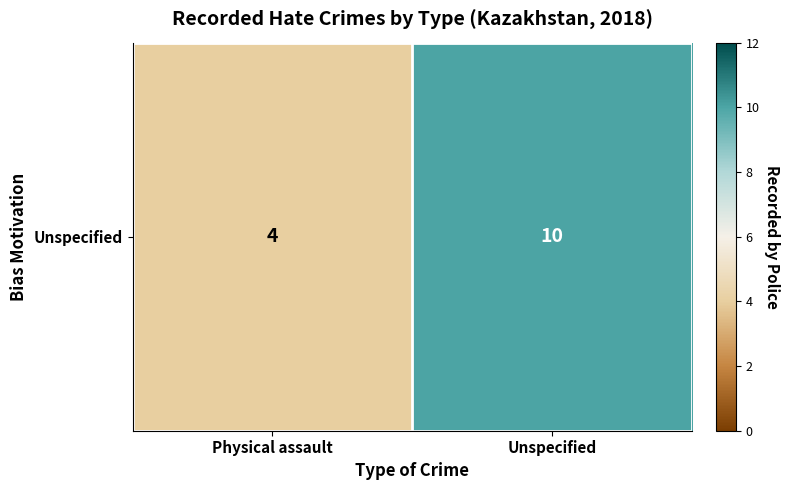

What is the difference between the values at Unspecified and Physical assault?

6